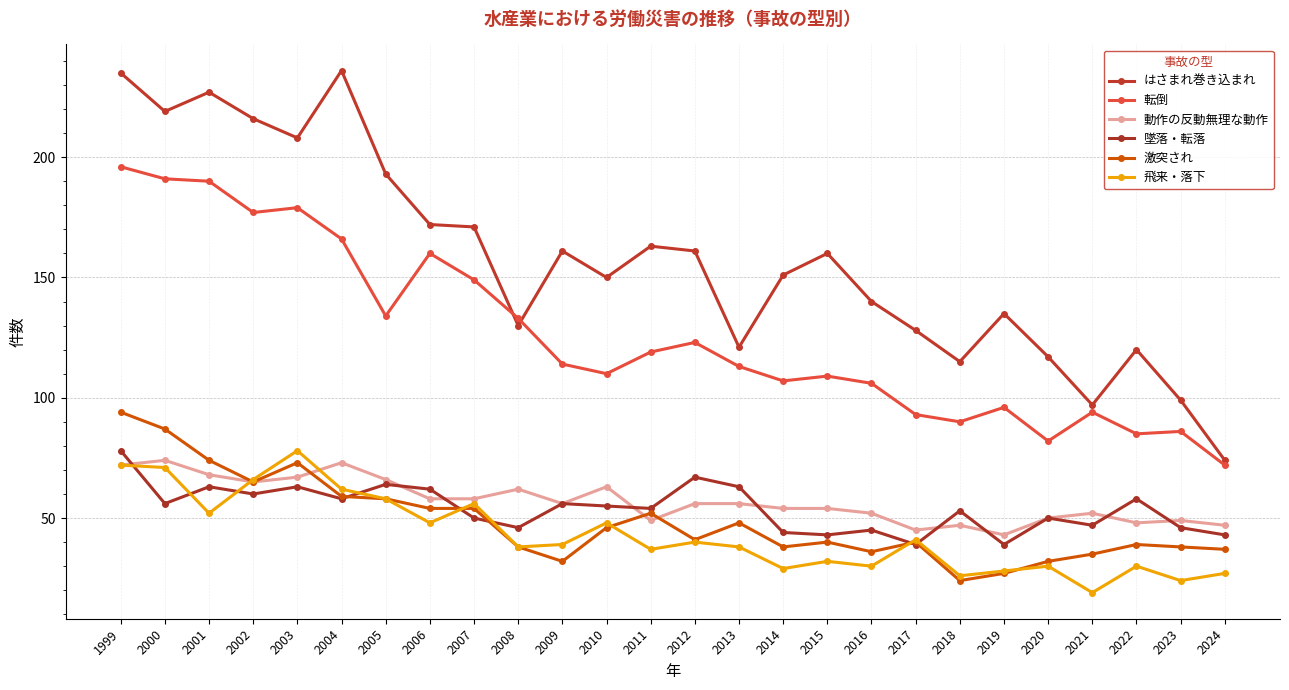

True or false: 転倒 and 墜落・転落 intersect in this chart.

False